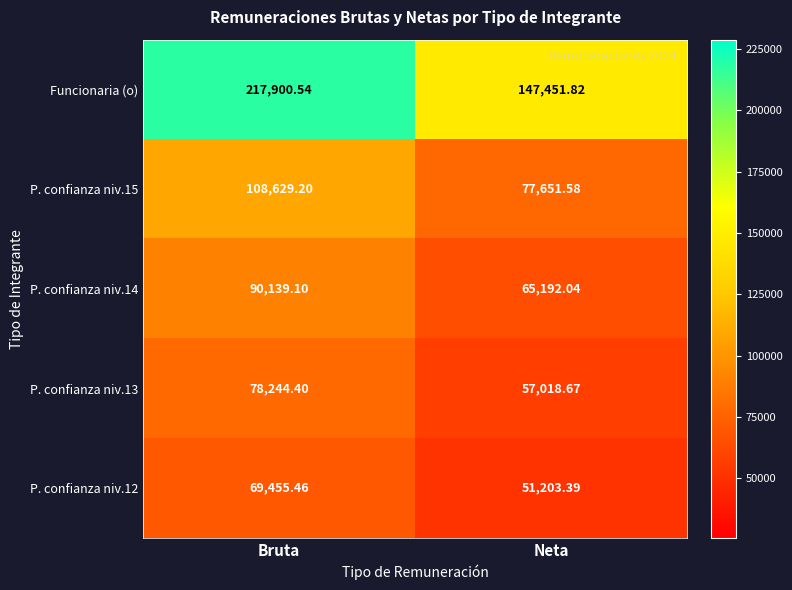

Which series has the largest range (max minus min)?

Funcionaria (o)